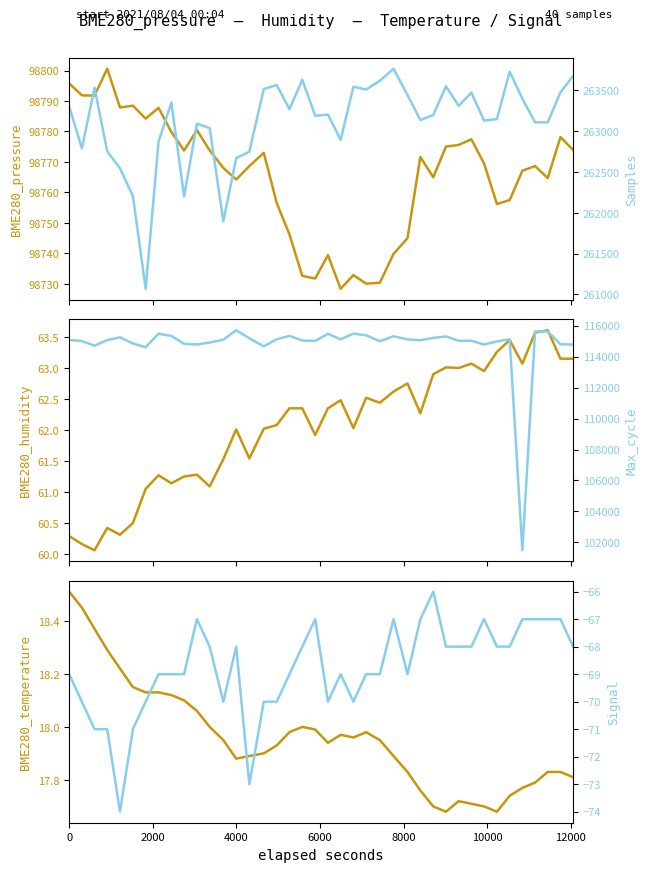

Which label corresponds to the smallest value in the chart?

8000